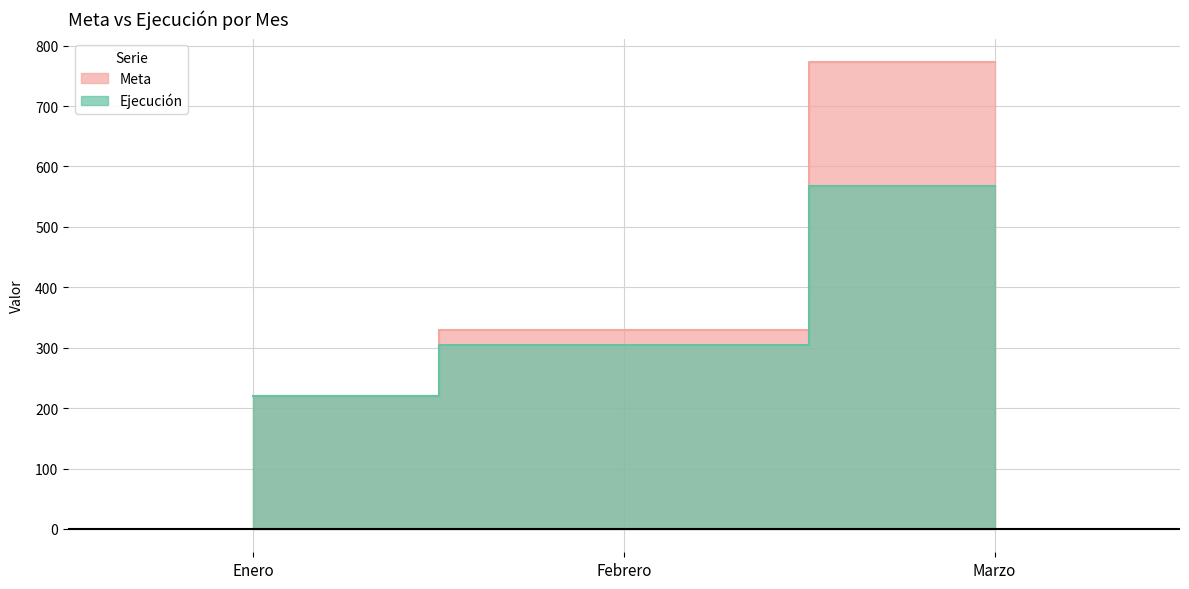

At how many categories does at least one series exceed 397?

1